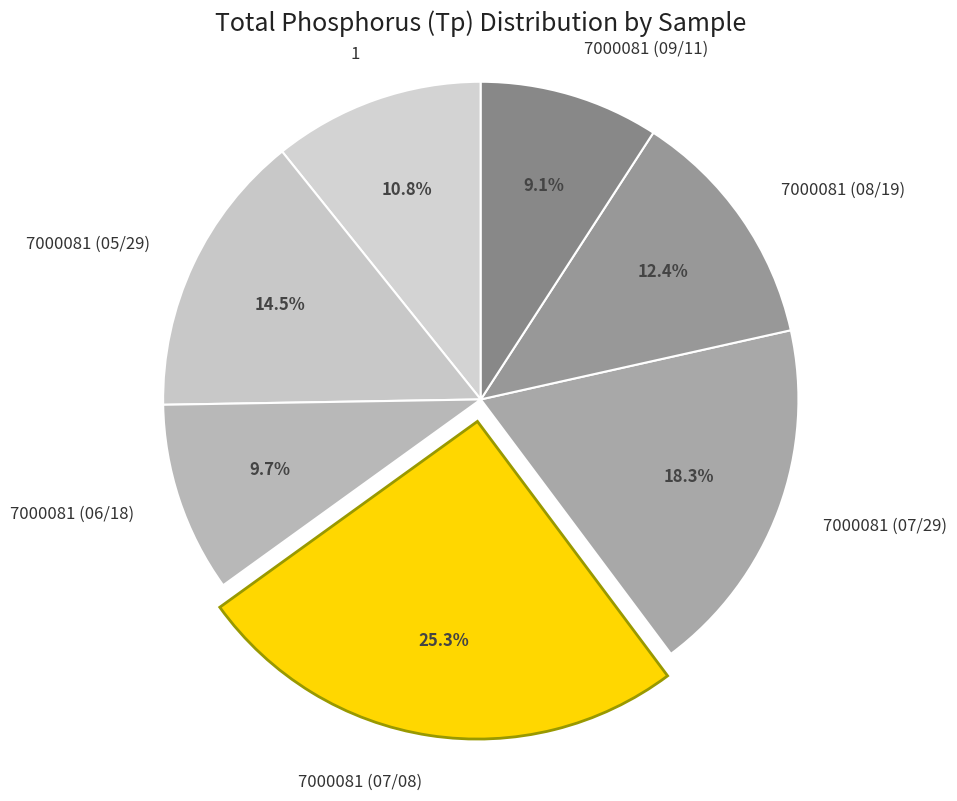

True or false: 7000081 (07/08) accounts for 25% of the total.

True